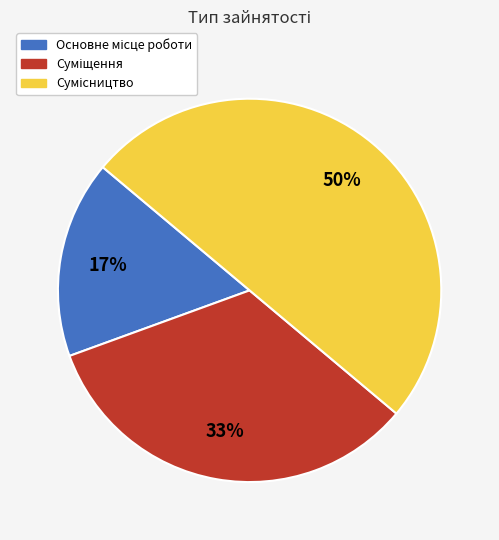

To the nearest percent, what is the difference between the largest and smallest slice percentages?

33%